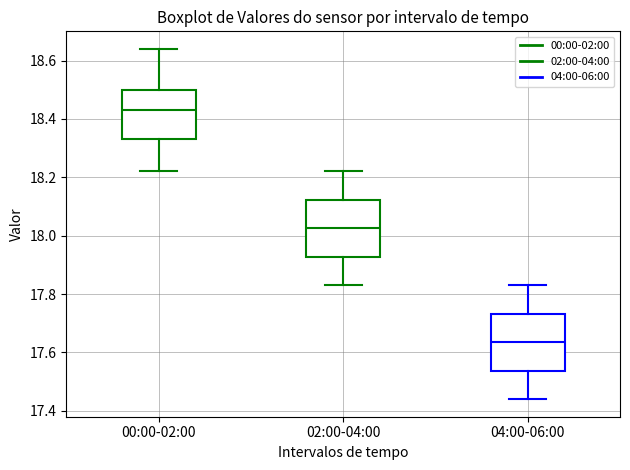

Where does the upper whisker of the box for 02:00-04:00 end on the y-axis? The values are not printed on the chart, so give them approximately, as read against the axis.

18.22